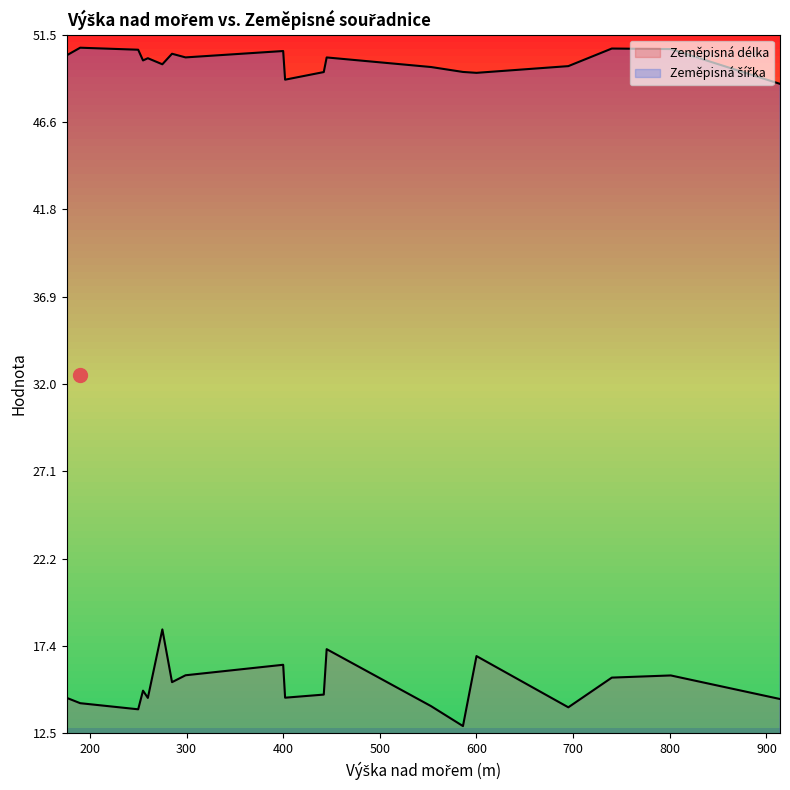

True or false: Zeměpisná délka and Zeměpisná šířka cross at least once.

False